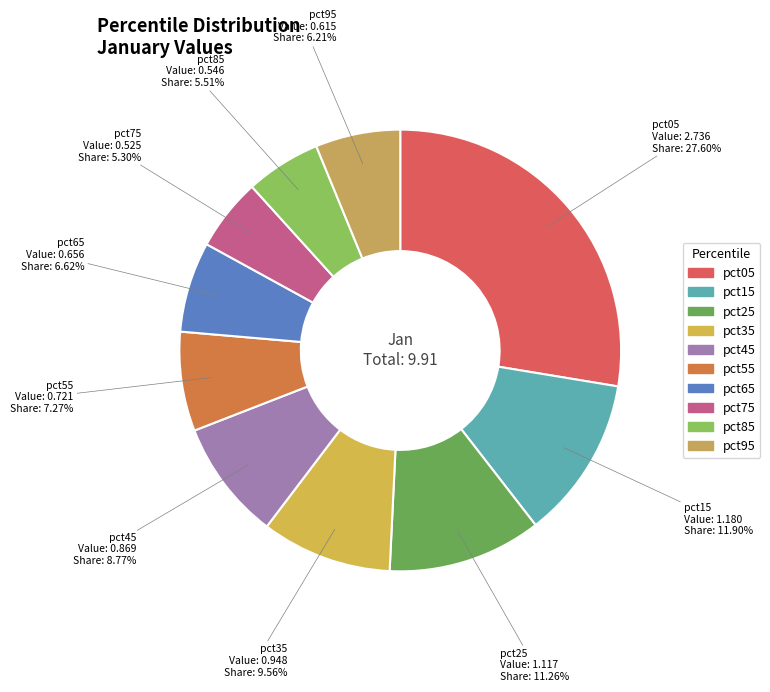

To the nearest percent, what portion does pct75 represent?

5%